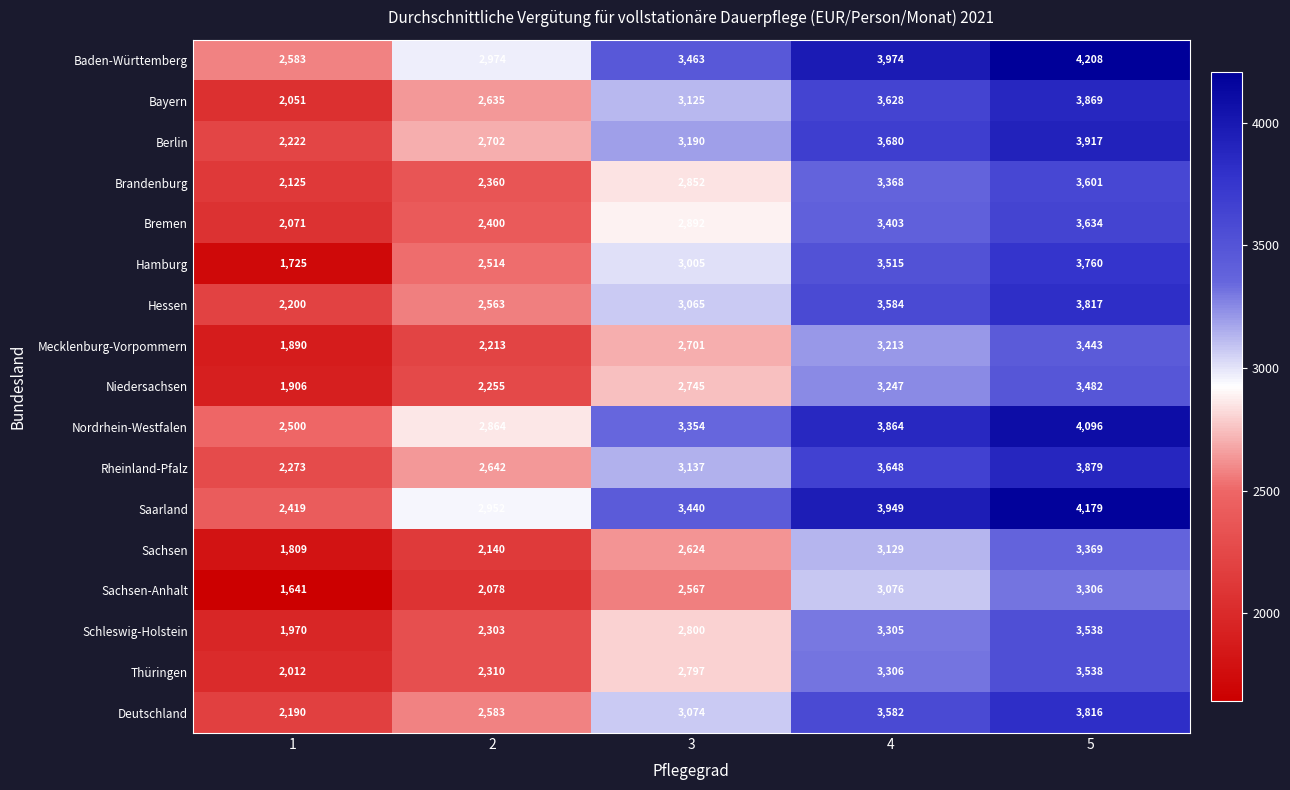

The Thüringen series shows 3378 at 1. True or false?

False